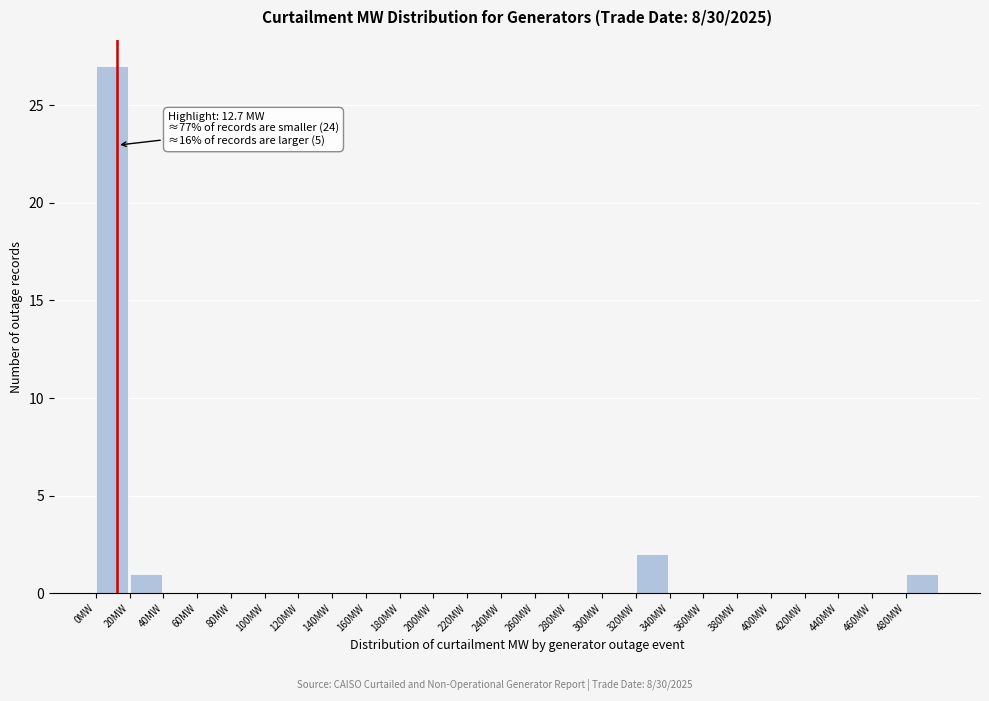

Over which range of the x-axis is the bar tallest?

0 to 20